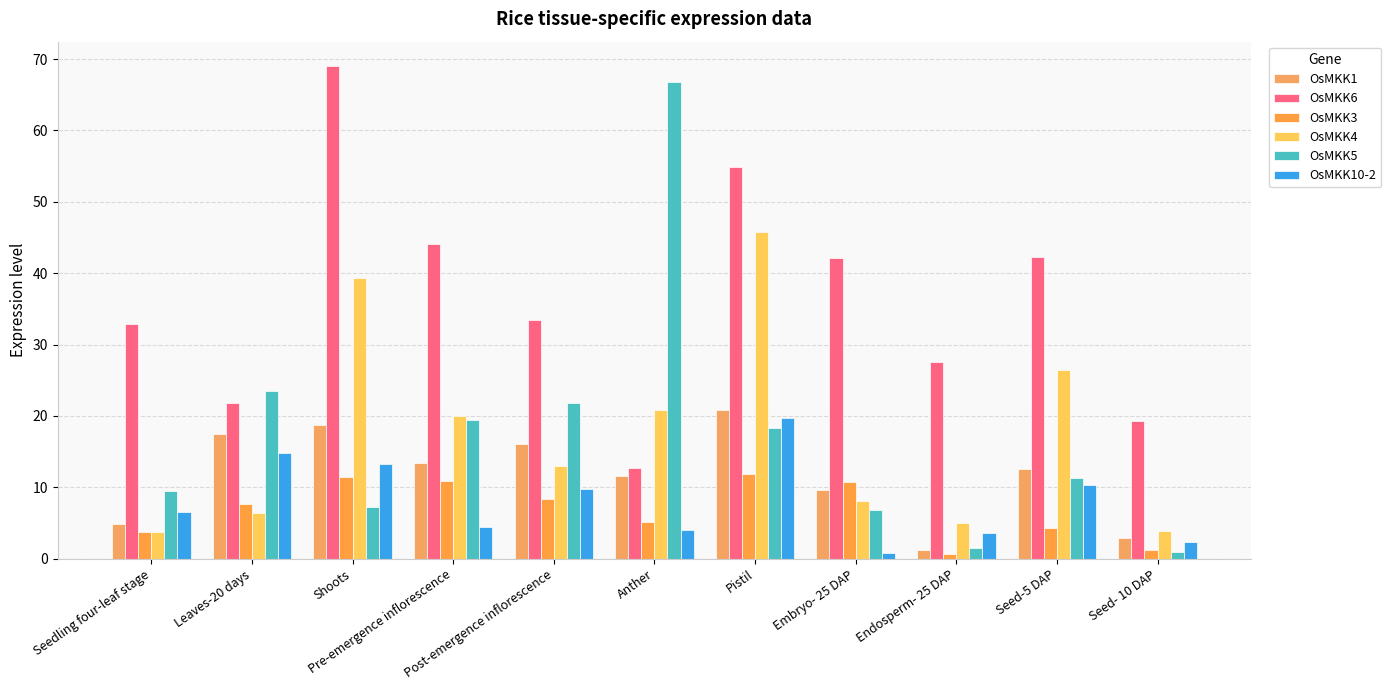

True or false: OsMKK3 has a value of 1.2 at Seed- 10 DAP.

True